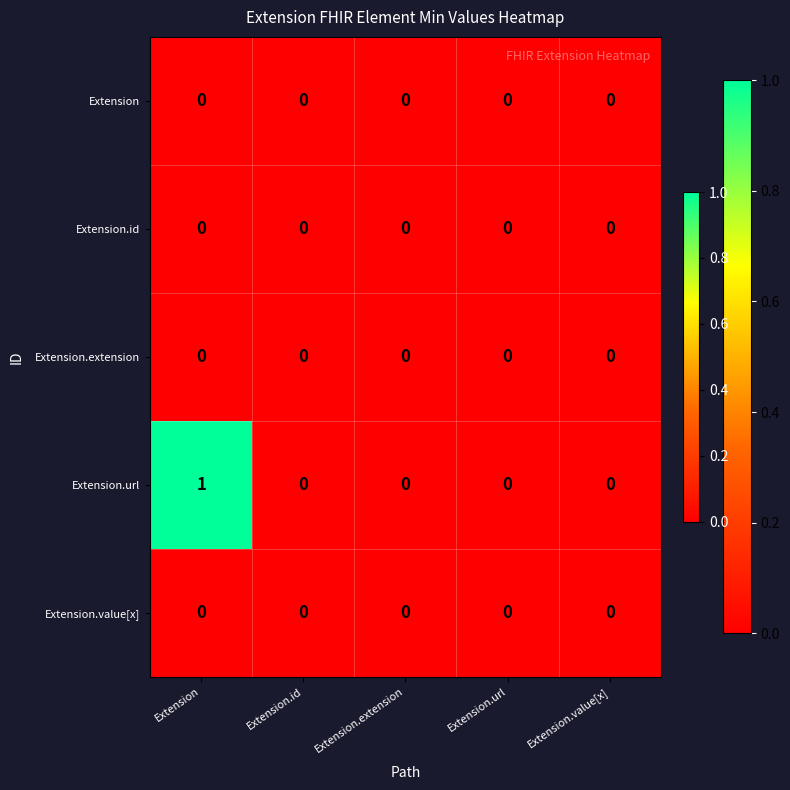

The Extension.extension series shows 0 at Extension.value[x]. True or false?

True